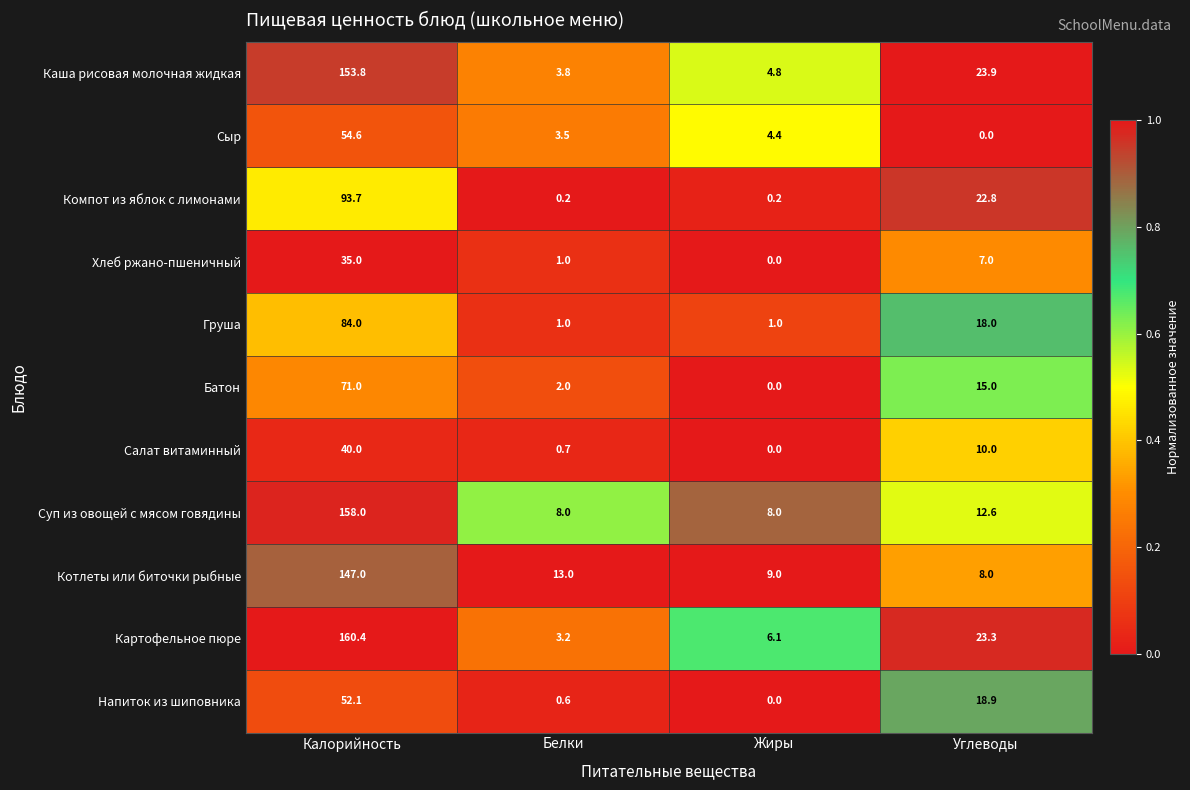

At which category is the sum across all series the highest?

Калорийность